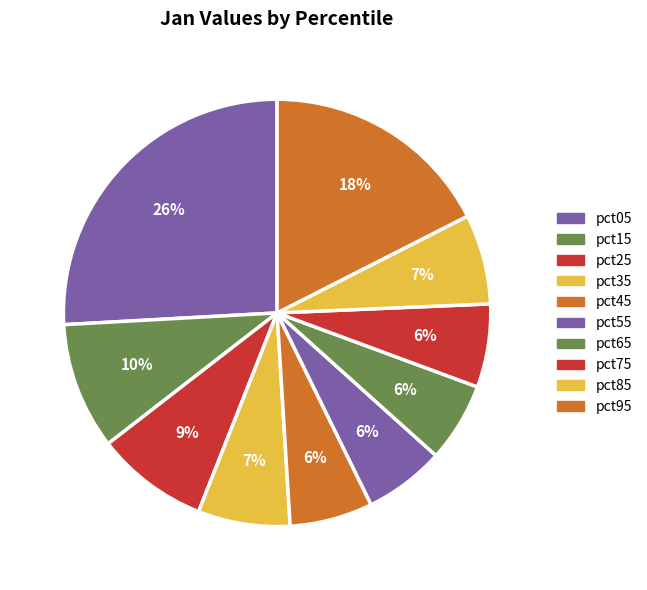

What percentage is the pct55 slice, to the nearest percent?

6%